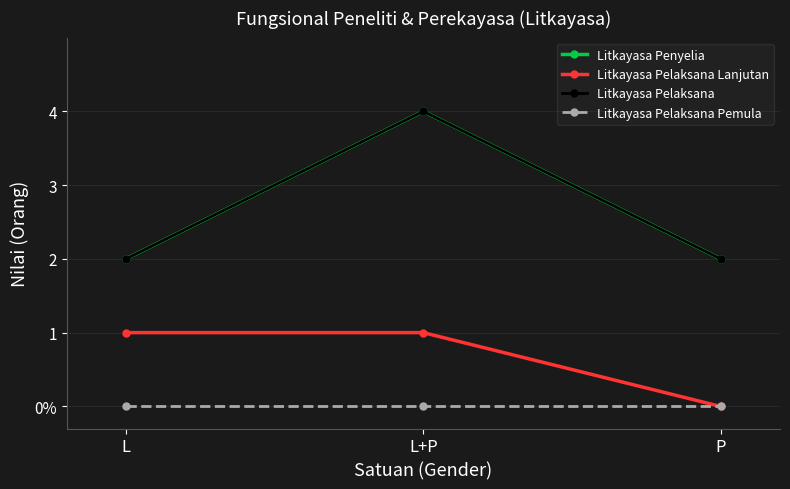

At which label does Litkayasa Pelaksana Lanjutan reach its minimum?

P